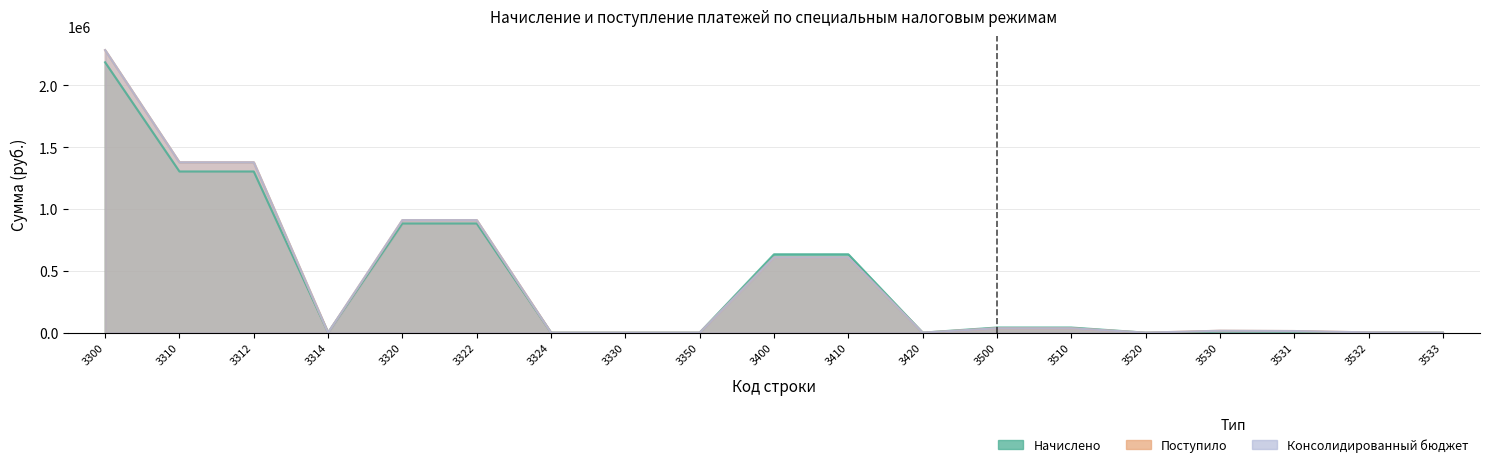

Which series changed the most between 3312 and 3314?

Консолидированный бюджет